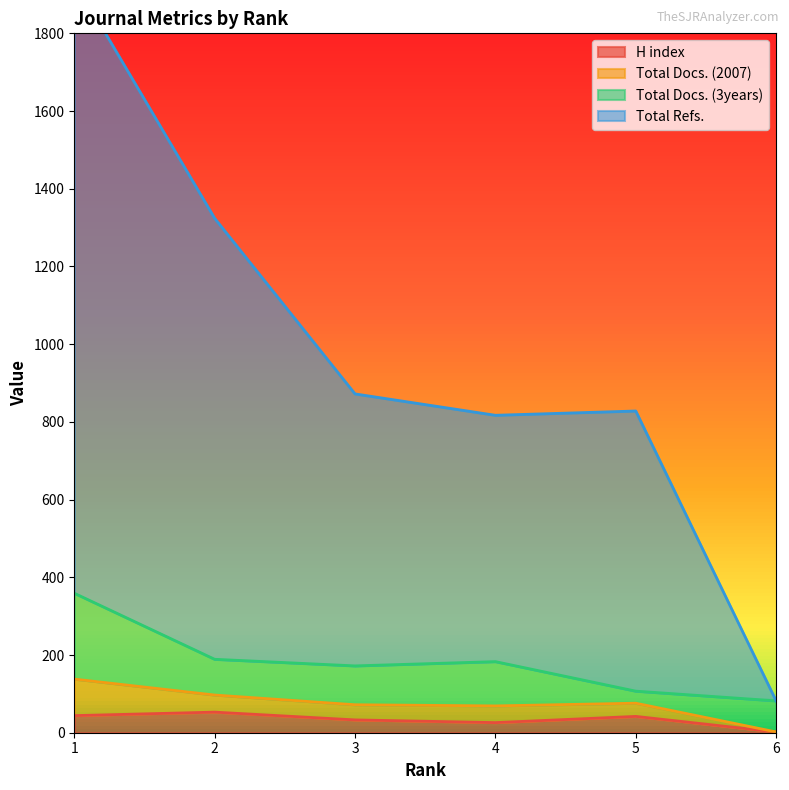

What is the difference between the maximum and minimum values in the H index series?

51